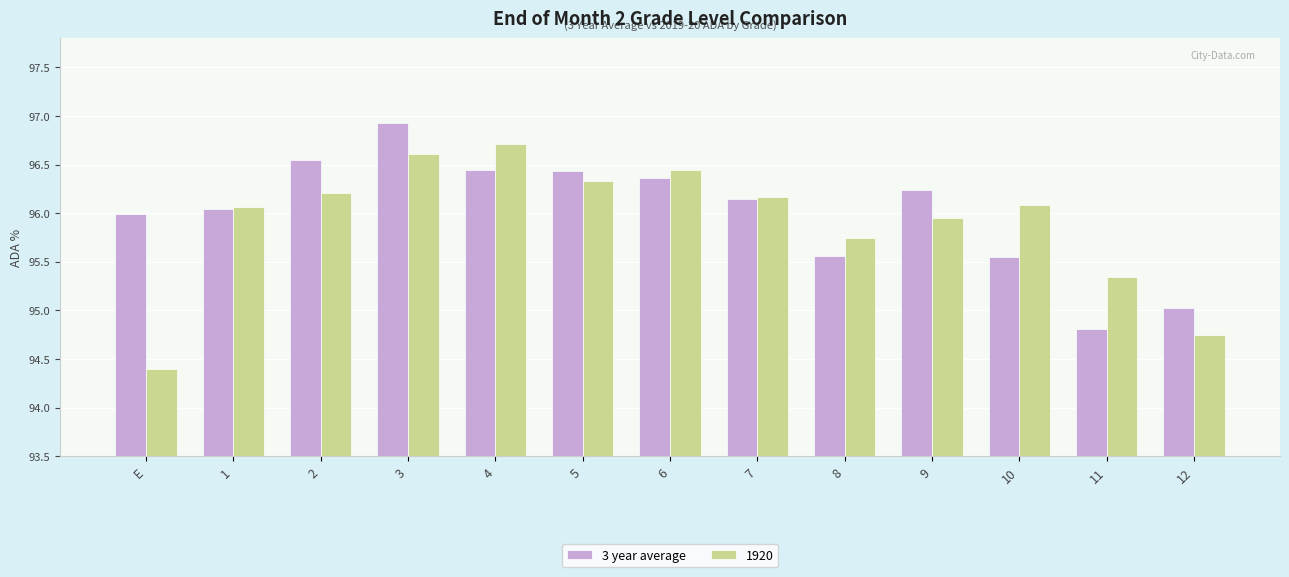

What is the label of the 5th bar from the left?

4